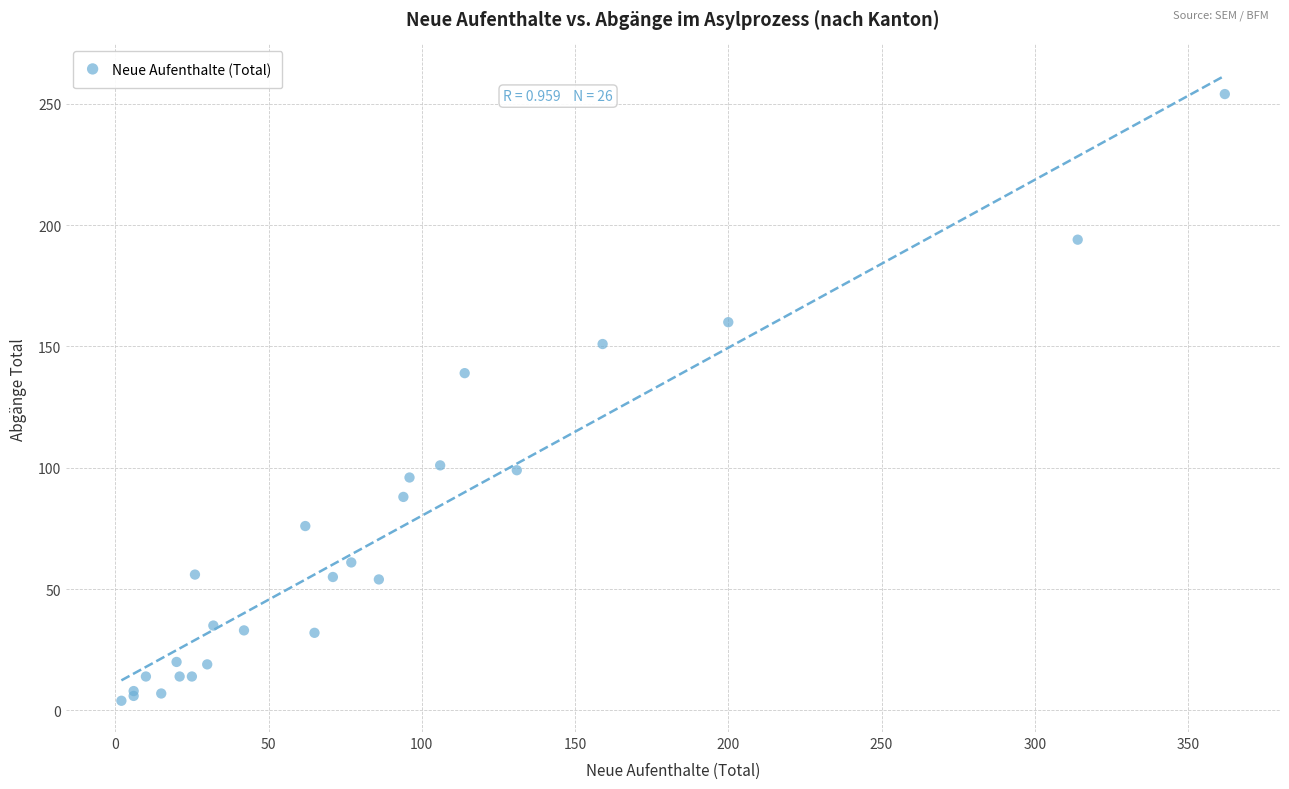

What Y value in the scatter plot is closest to 129?

139